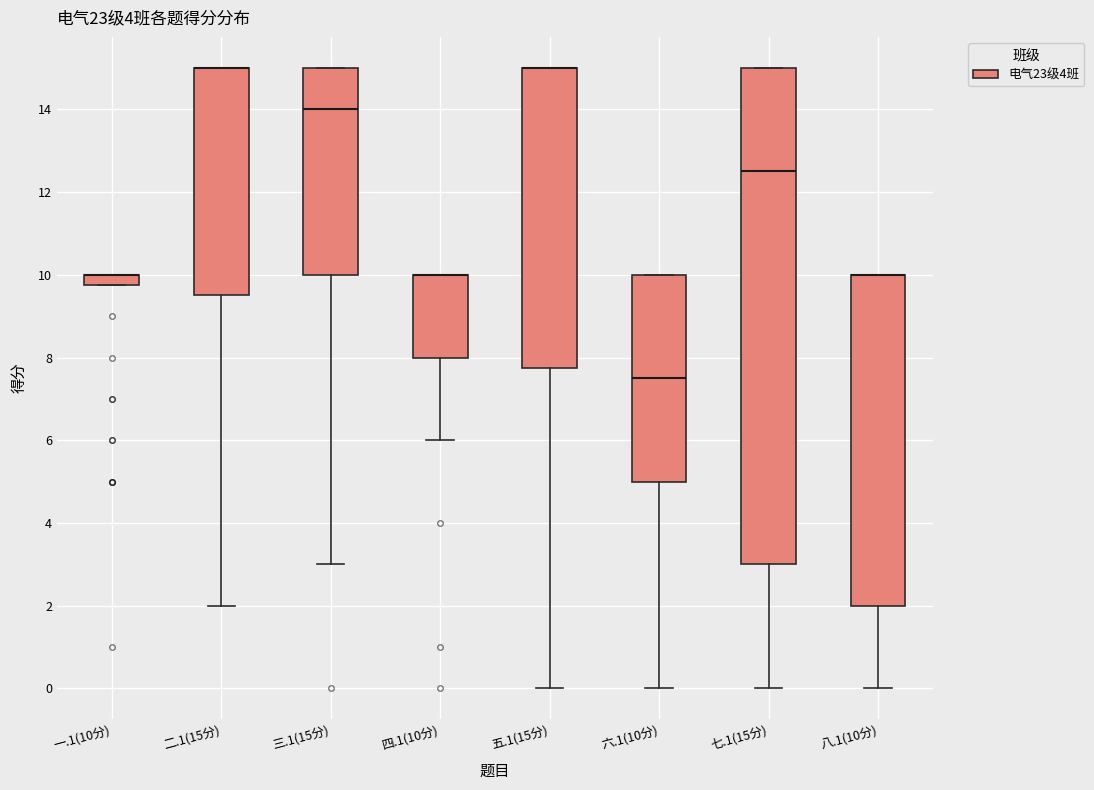

Comparing the boxes themselves (not the whiskers), which one is the tallest?

七.1(15分)